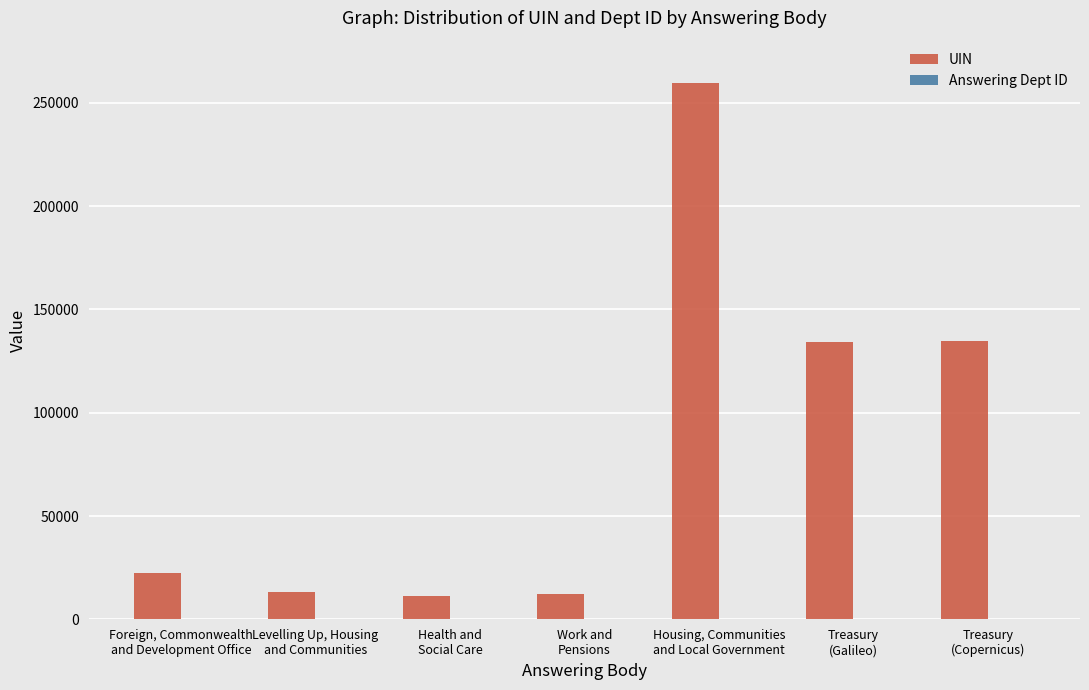

Which series has the largest total across all categories?

UIN